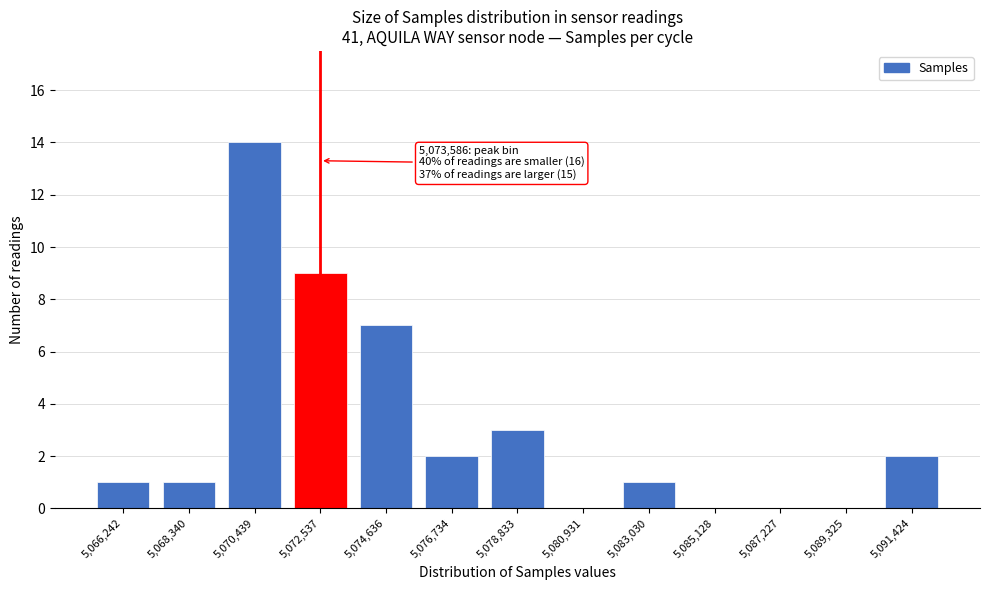

Reading left to right, what are all the values shown in this chart?

5,066,242=1	5,068,340=1	5,070,439=14	5,072,537=9	5,074,636=7	5,076,734=2	5,078,833=3	5,080,931=0	5,083,030=1	5,085,128=0	5,087,227=0	5,089,325=0	5,091,424=2